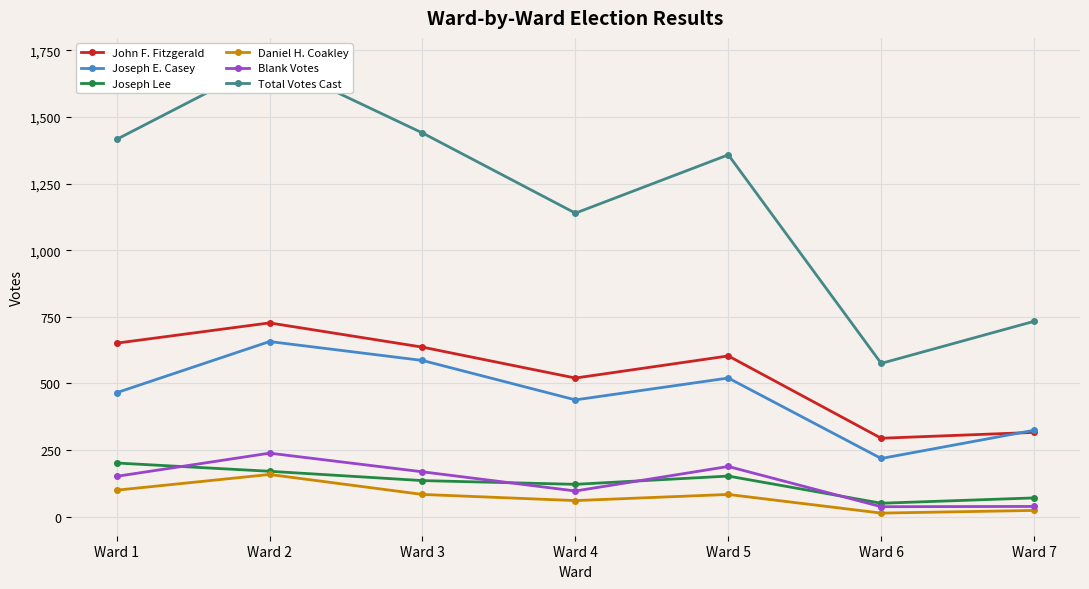

Does the chart display data point markers on the line(s)?

Yes